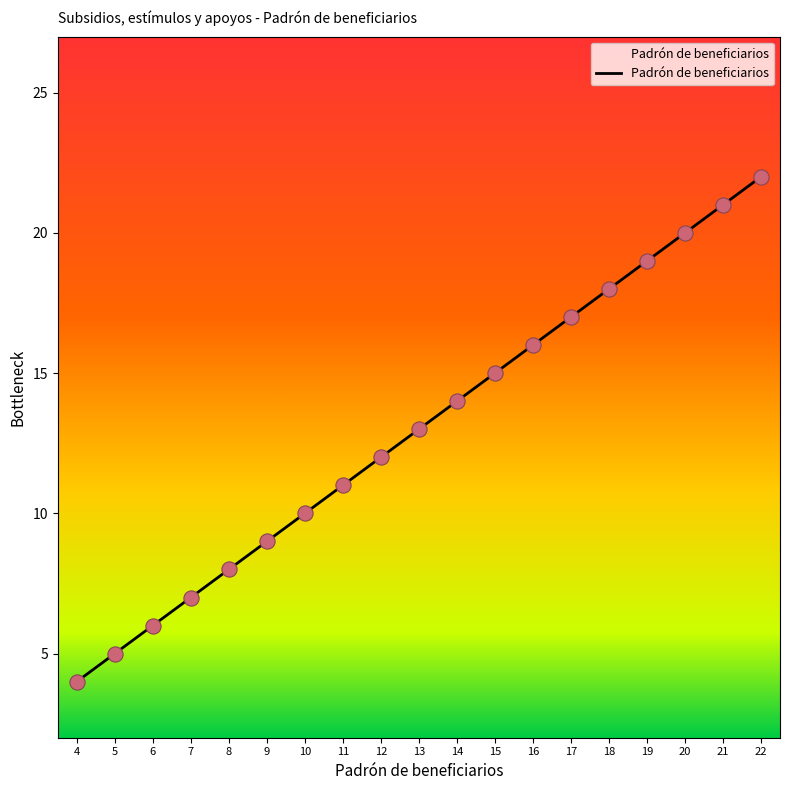

What is the ratio of the value at 6 to the value at 11?

0.5